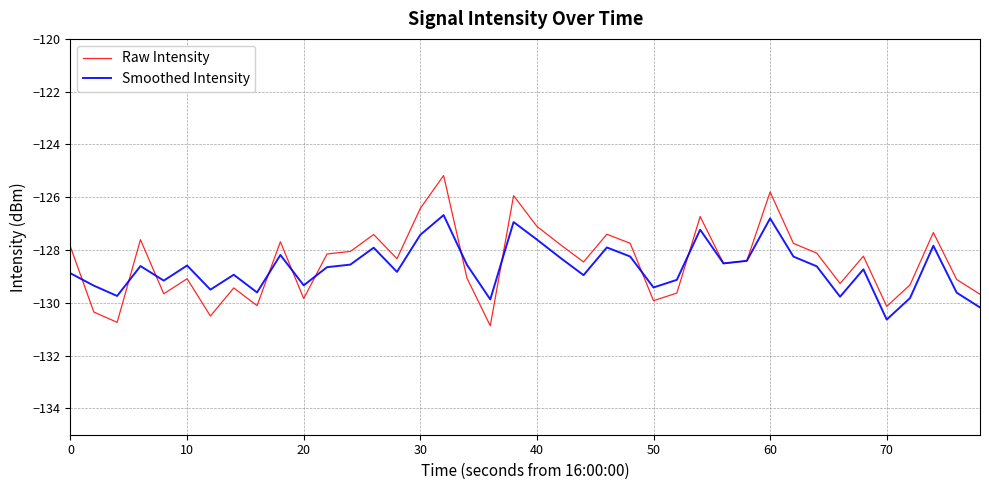

Which series has the largest range (max minus min)?

Raw Intensity